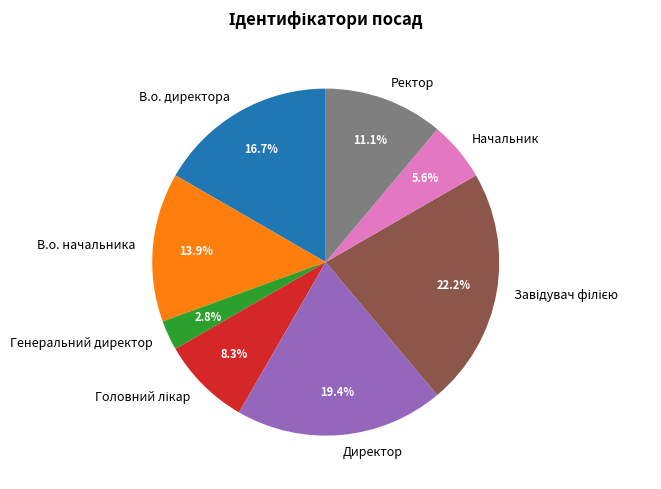

What is the ratio of the value at Директор to the value at В.о. начальника?

1.4